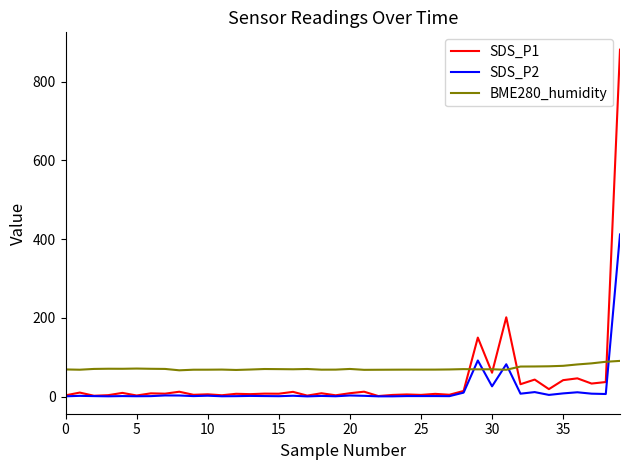

Rank the series by their maximum value, from highest to lowest.

SDS_P1, SDS_P2, BME280_humidity